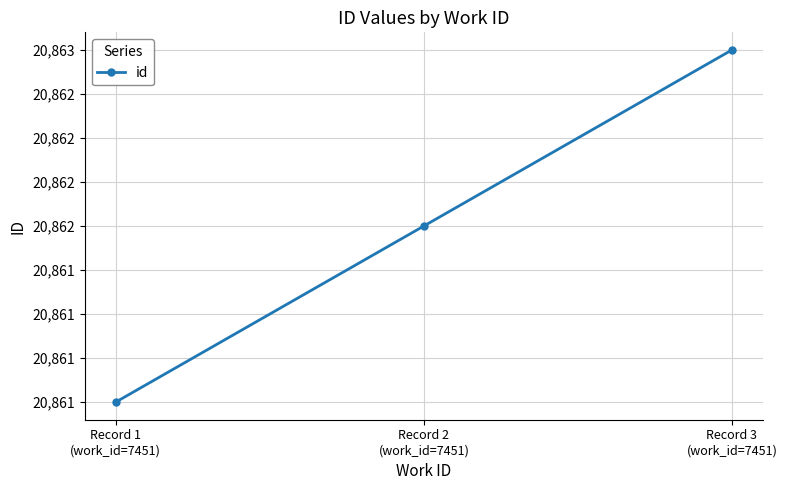

Does the chart have visible grid lines?

Yes